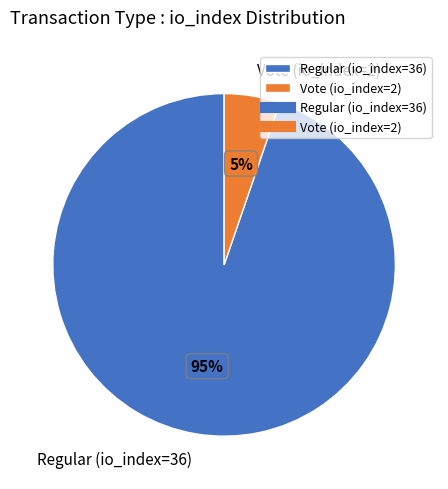

To the nearest percent, what is the average slice percentage?

50%